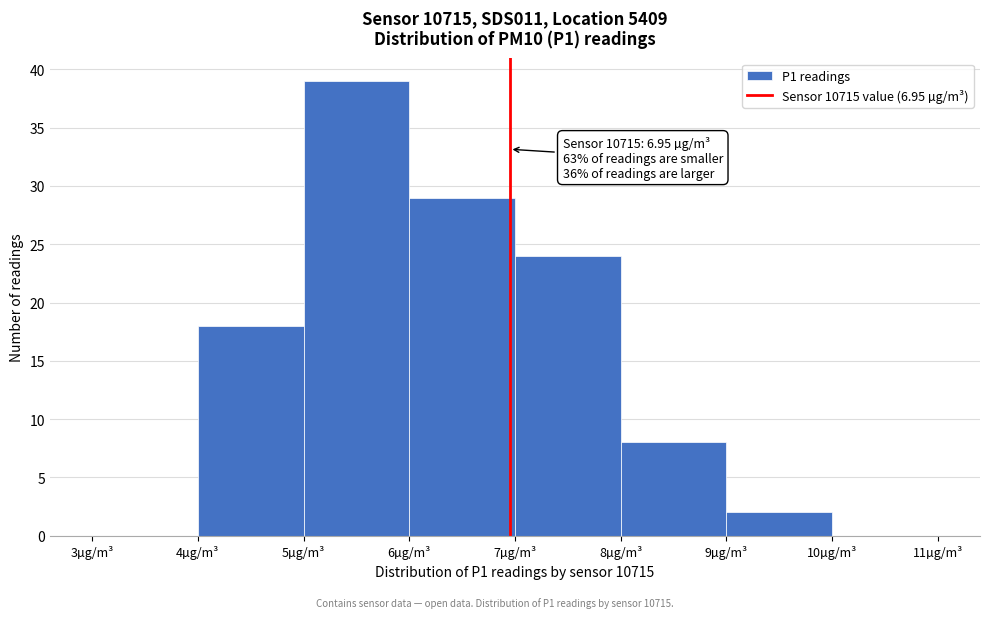

Which range on the x-axis has the tallest bar?

5 to 6